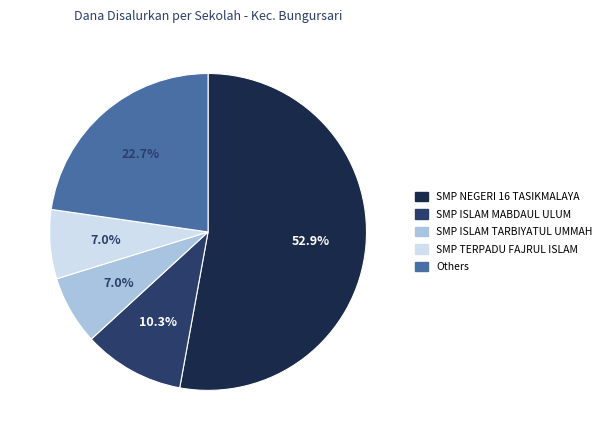

How many slices are in this pie chart?

5